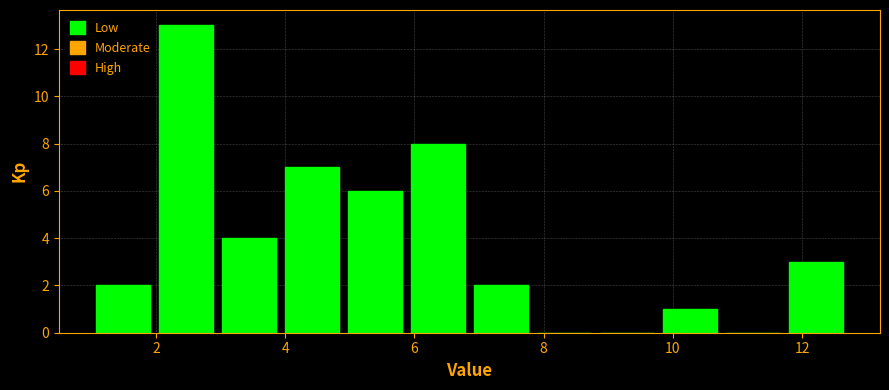

Over which range of the x-axis is the bar tallest?

2.0 to 3.0